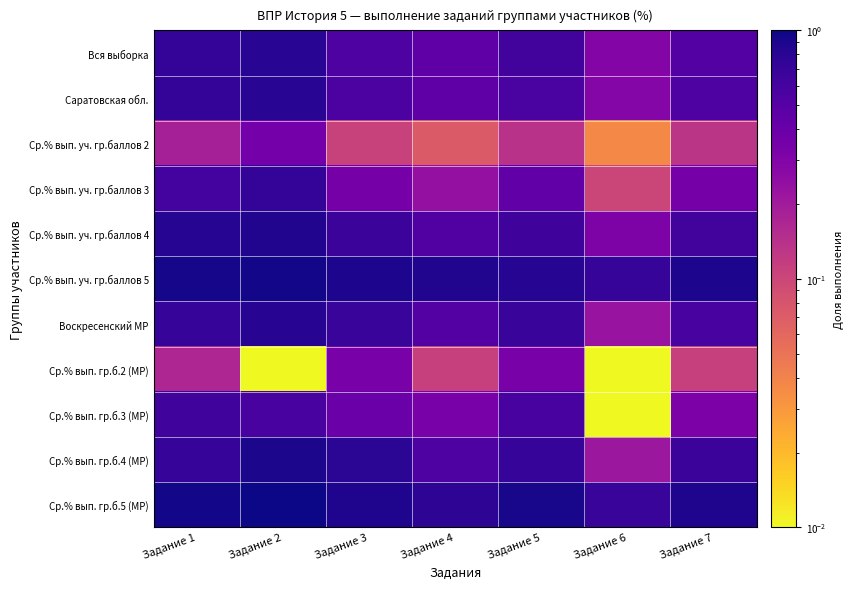

Between Задание 6 and Задание 1, which is larger?

Задание 1